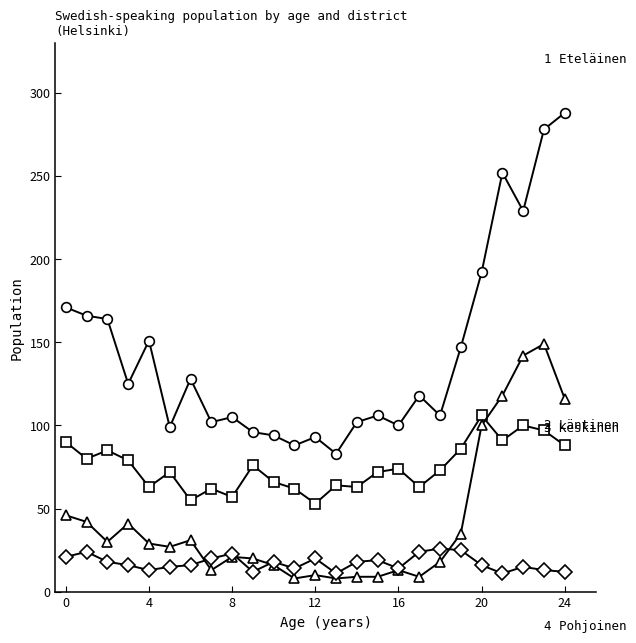

What is the smallest value displayed?

8